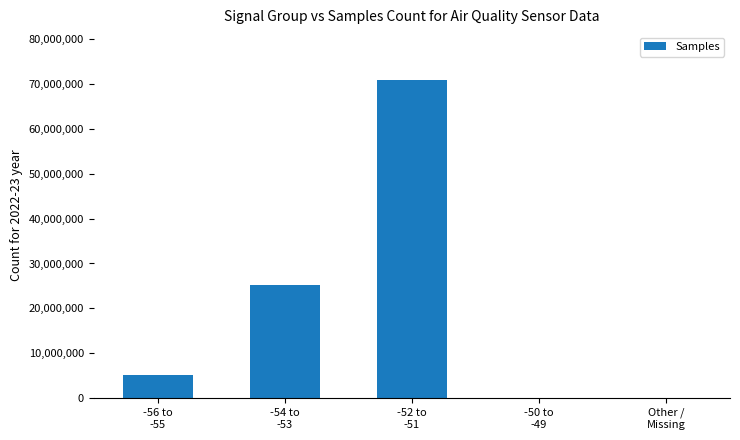

The value at -54 to
-53 is 8581413. True or false?

False